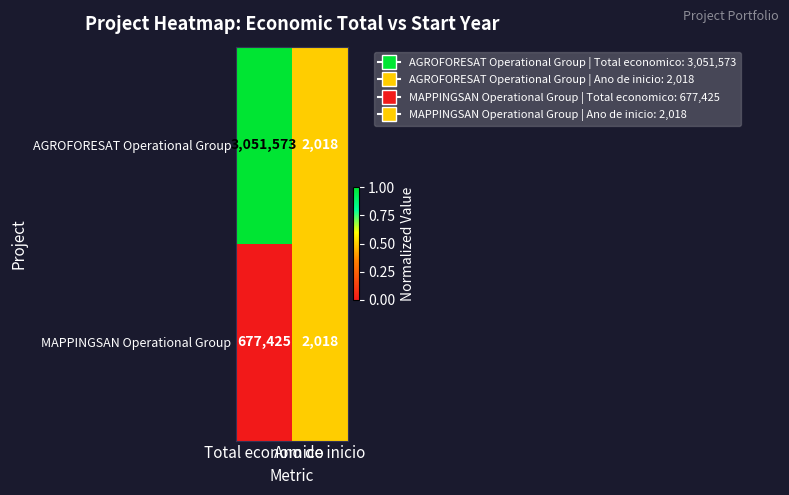

What is the sum of all MAPPINGSAN Operational Group values?

679443